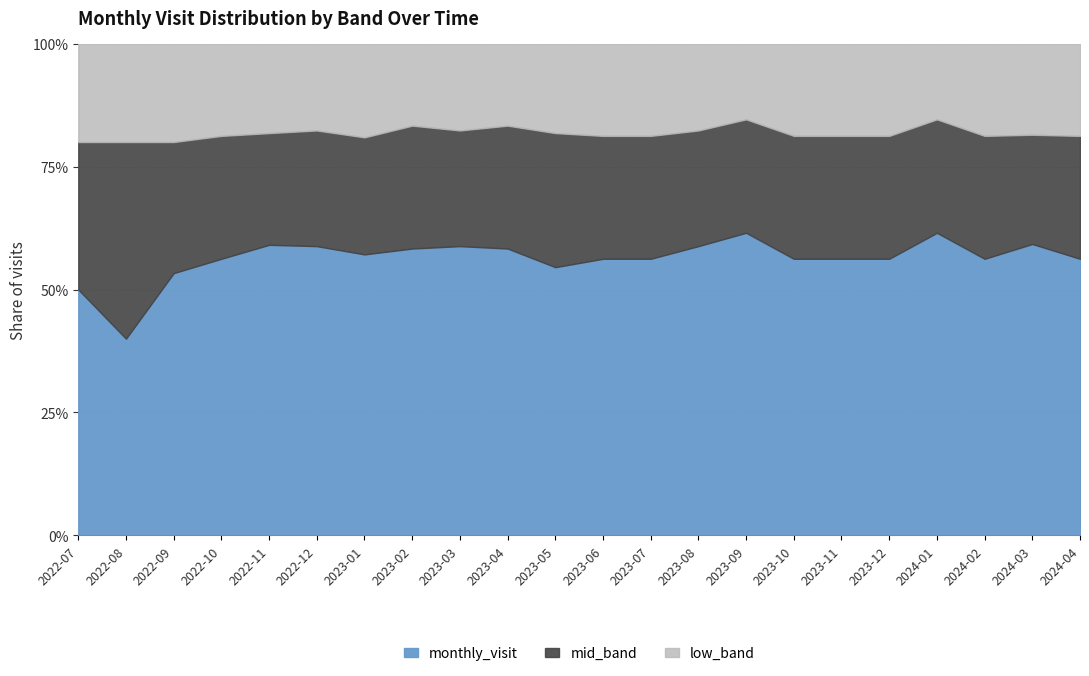

What are all the series names shown in the legend?

monthly_visit, mid_band, low_band